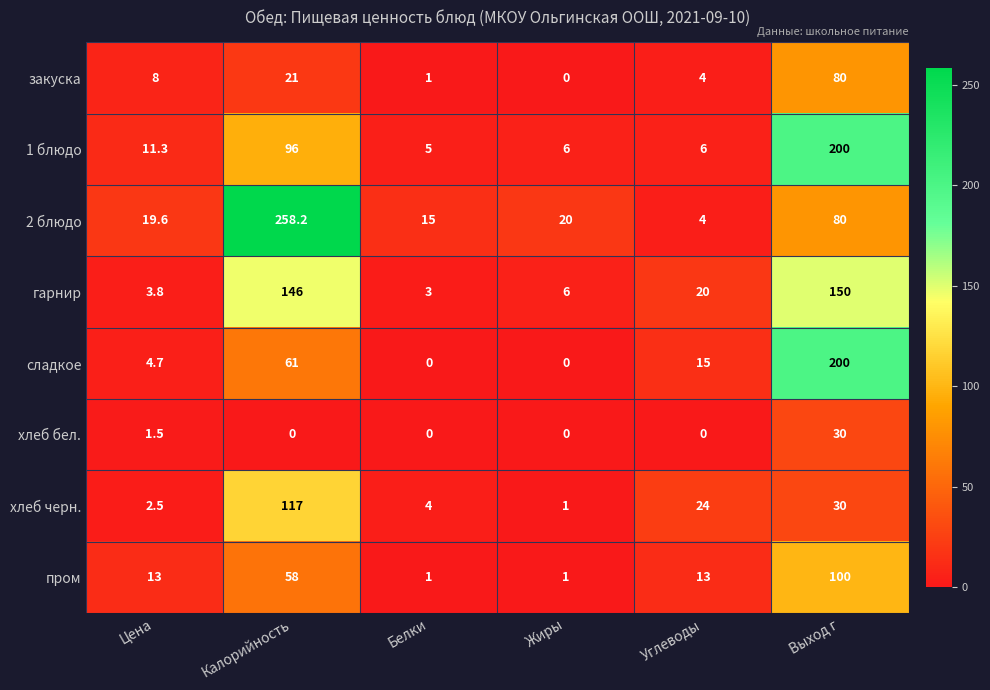

True or false: закуска has a value of 10.3 at Калорийность.

False